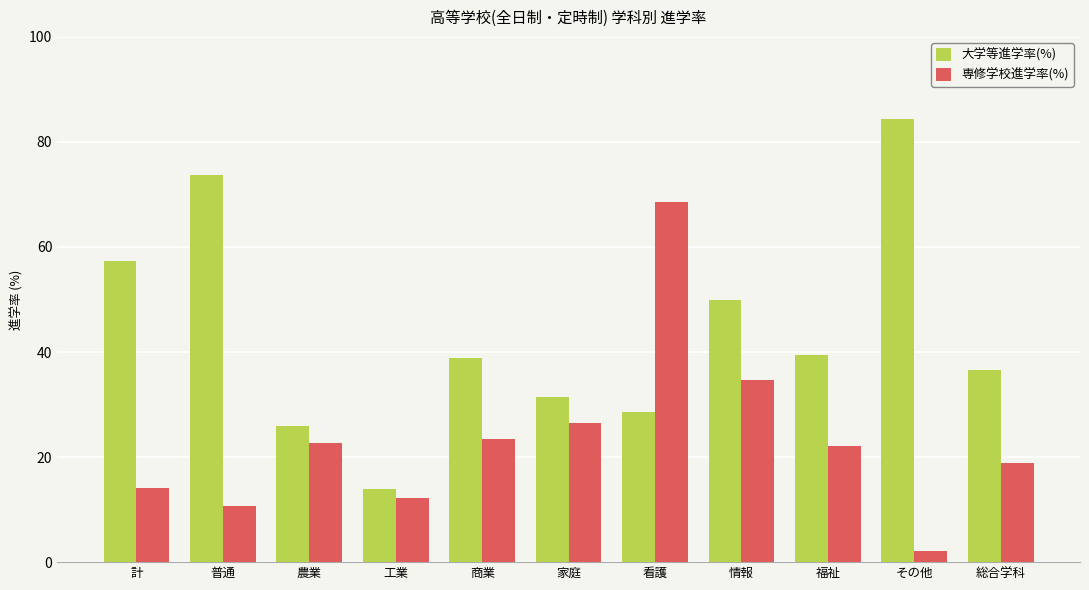

What are all the series names shown in the legend?

大学等進学率(%), 専修学校進学率(%)